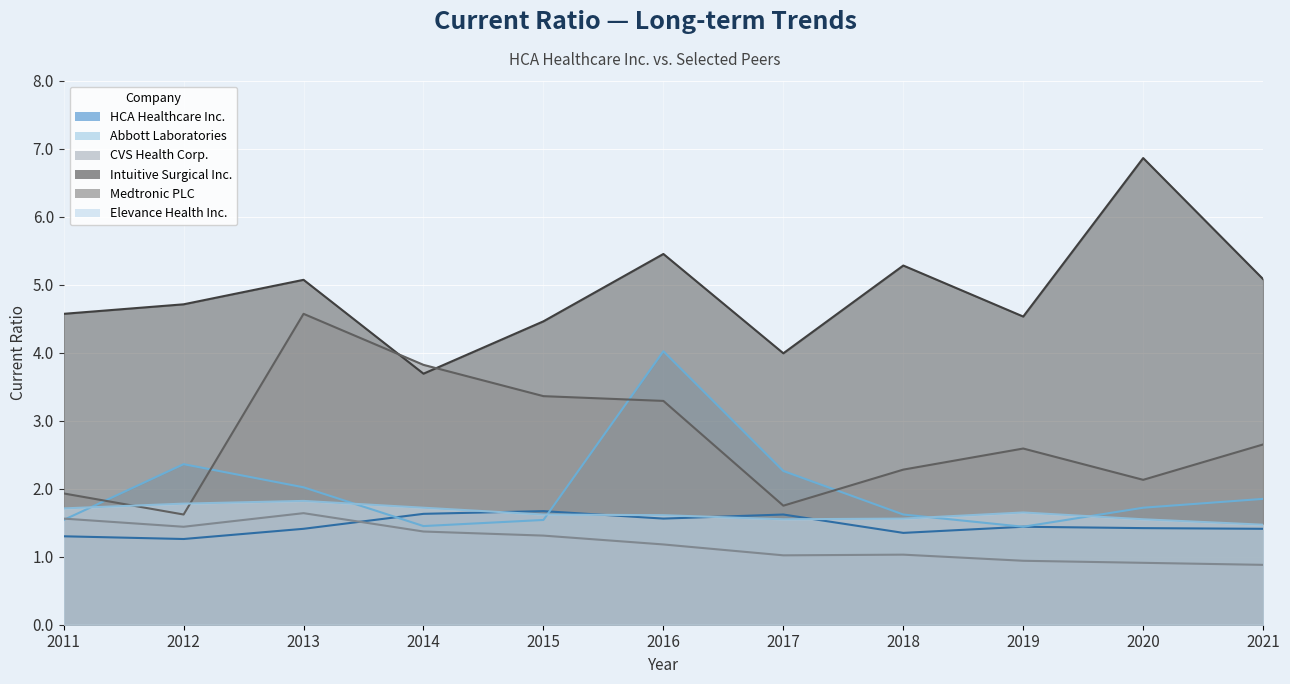

In HCA Healthcare Inc., how many points are lower than both neighbors (excluding endpoints)?

3